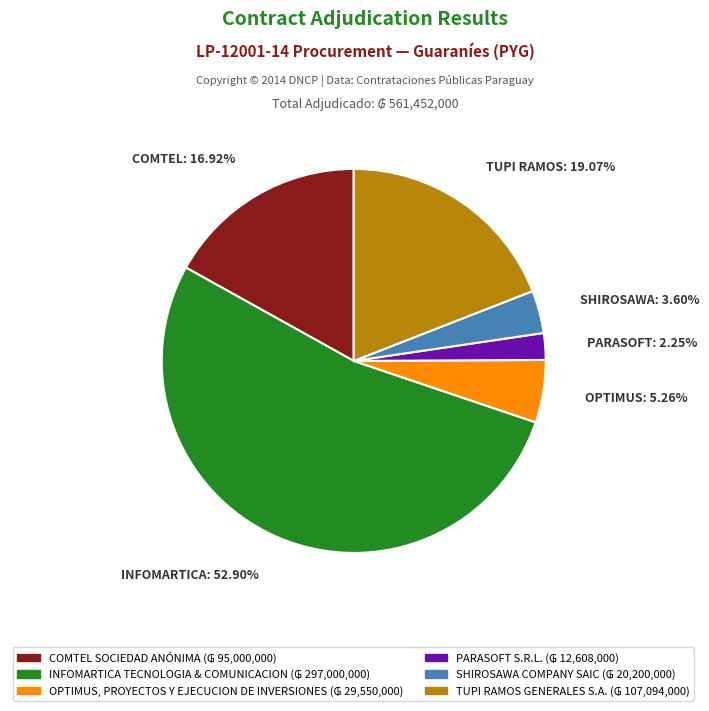

What is the ratio of the value at TUPI RAMOS to the value at PARASOFT?

8.5